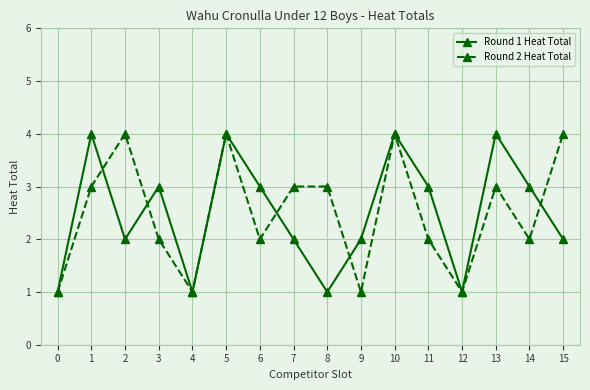

Is the value of Round 2 Heat Total at 8 greater than the value of Round 1 Heat Total at 0?

Yes